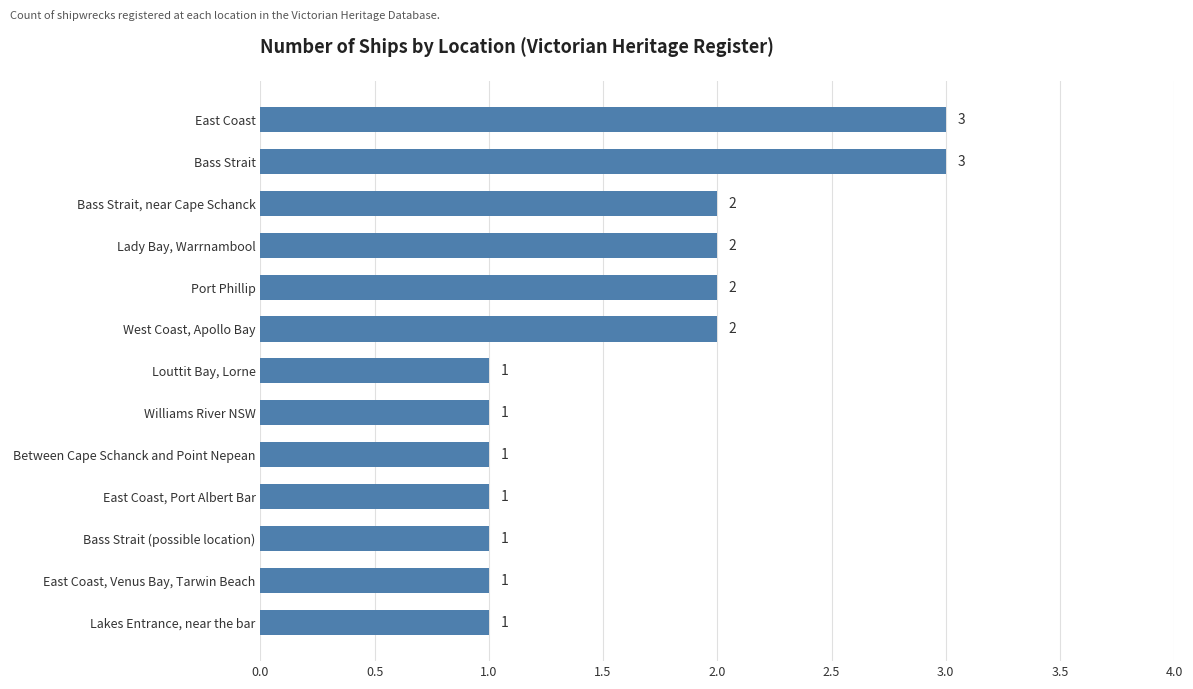

Between Louttit Bay, Lorne and East Coast, which is larger?

East Coast